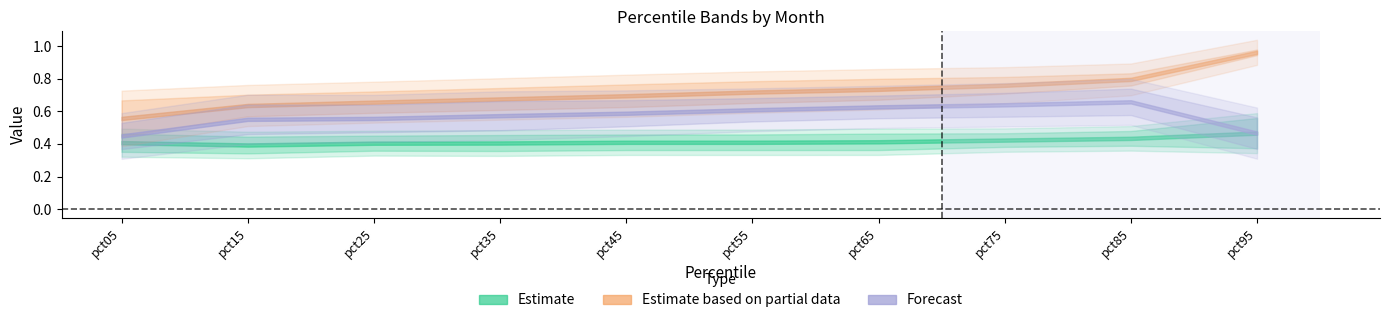

What is the value of the Feb point at the 3rd from the left?

0.4